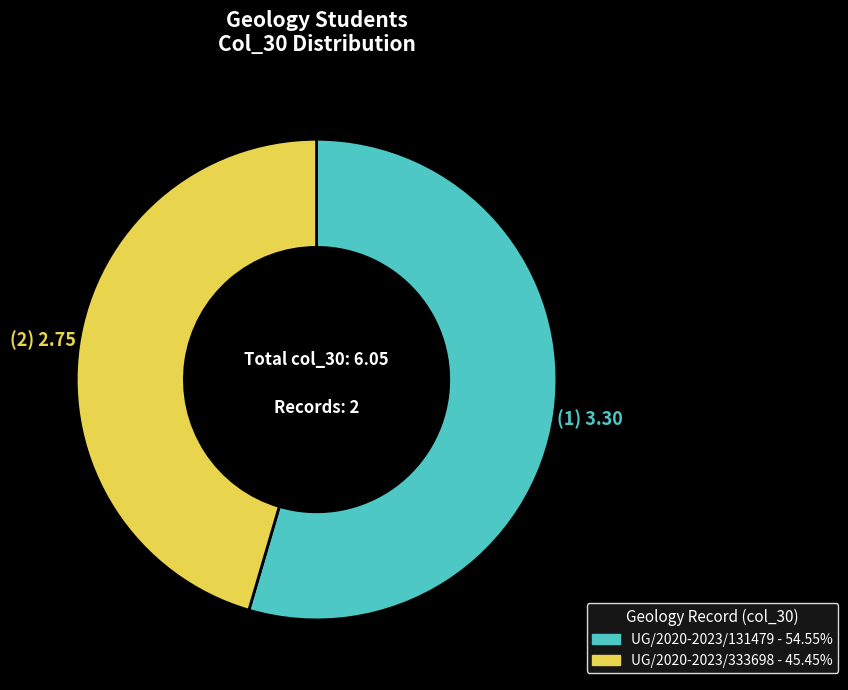

Rank the categories by value from highest to lowest.

UG/2020-2023/131479, UG/2020-2023/333698